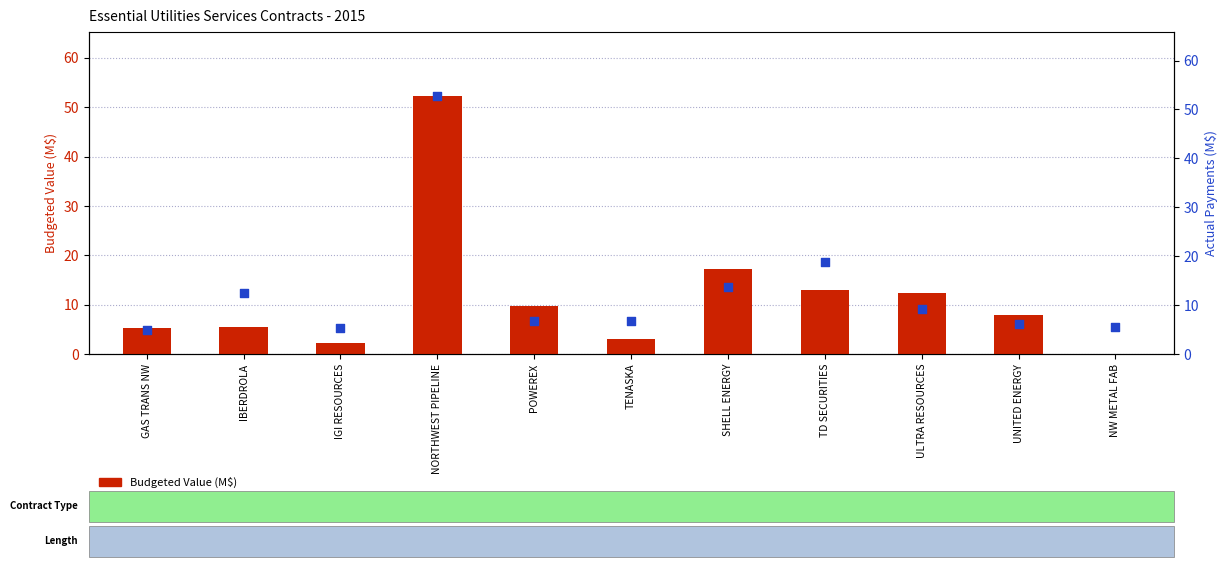

What are all the series names shown in the legend?

Budgeted Value (M$), Actual Payments (M$)